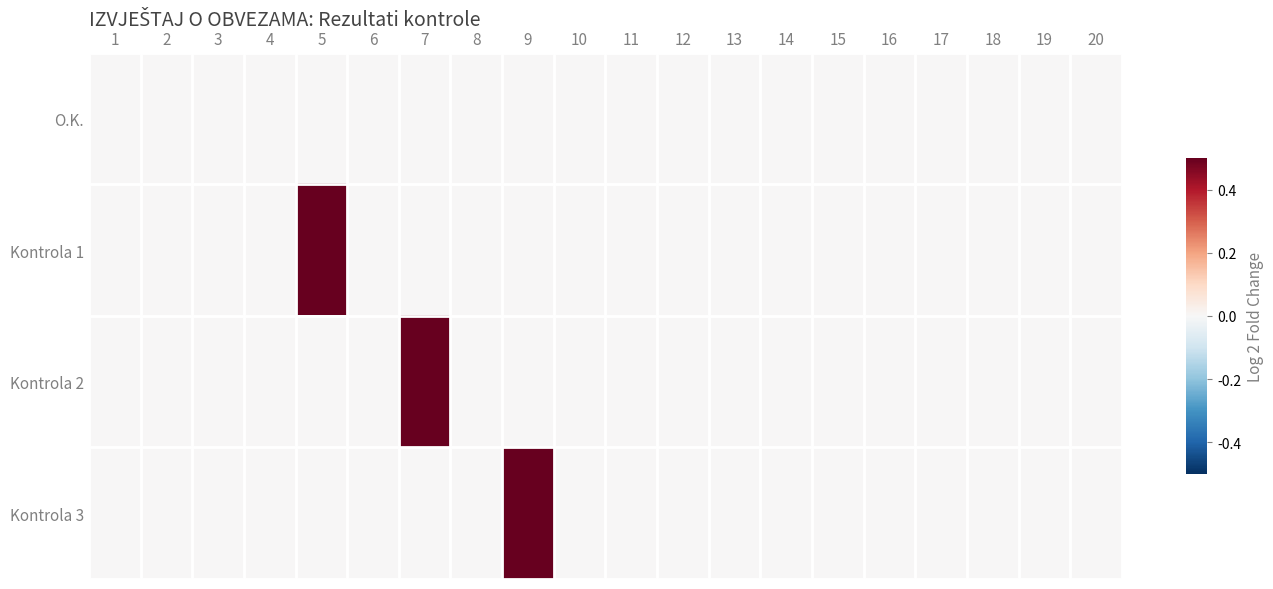

Reading left to right, transcribe all the data shown in this chart.

O.K.: 1=0.0	2=0.0	3=0.0	4=0.0	5=0.0	6=0.0	7=0.0	8=0.0	9=0.0	10=0.0	11=0.0	12=0.0	13=0.0	14=0.0	15=0.0	16=0.0	17=0.0	18=0.0	19=0.0	20=0.0
Kontrola 1: 1=0.0	2=0.0	3=0.0	4=0.0	5=0.5	6=0.0	7=0.0	8=0.0	9=0.0	10=0.0	11=0.0	12=0.0	13=0.0	14=0.0	15=0.0	16=0.0	17=0.0	18=0.0	19=0.0	20=0.0
Kontrola 2: 1=0.0	2=0.0	3=0.0	4=0.0	5=0.0	6=0.0	7=0.5	8=0.0	9=0.0	10=0.0	11=0.0	12=0.0	13=0.0	14=0.0	15=0.0	16=0.0	17=0.0	18=0.0	19=0.0	20=0.0
Kontrola 3: 1=0.0	2=0.0	3=0.0	4=0.0	5=0.0	6=0.0	7=0.0	8=0.0	9=0.5	10=0.0	11=0.0	12=0.0	13=0.0	14=0.0	15=0.0	16=0.0	17=0.0	18=0.0	19=0.0	20=0.0